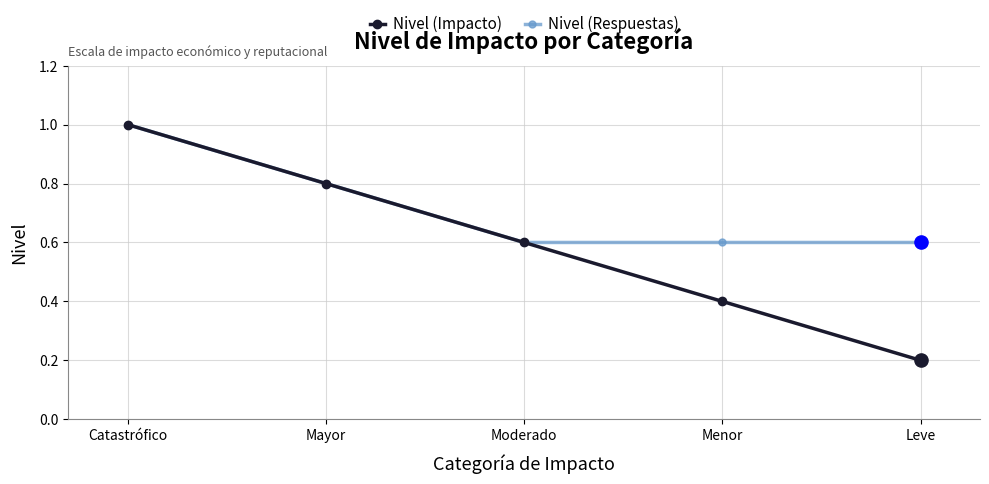

Which series has the largest total across all categories?

Nivel (Respuestas)